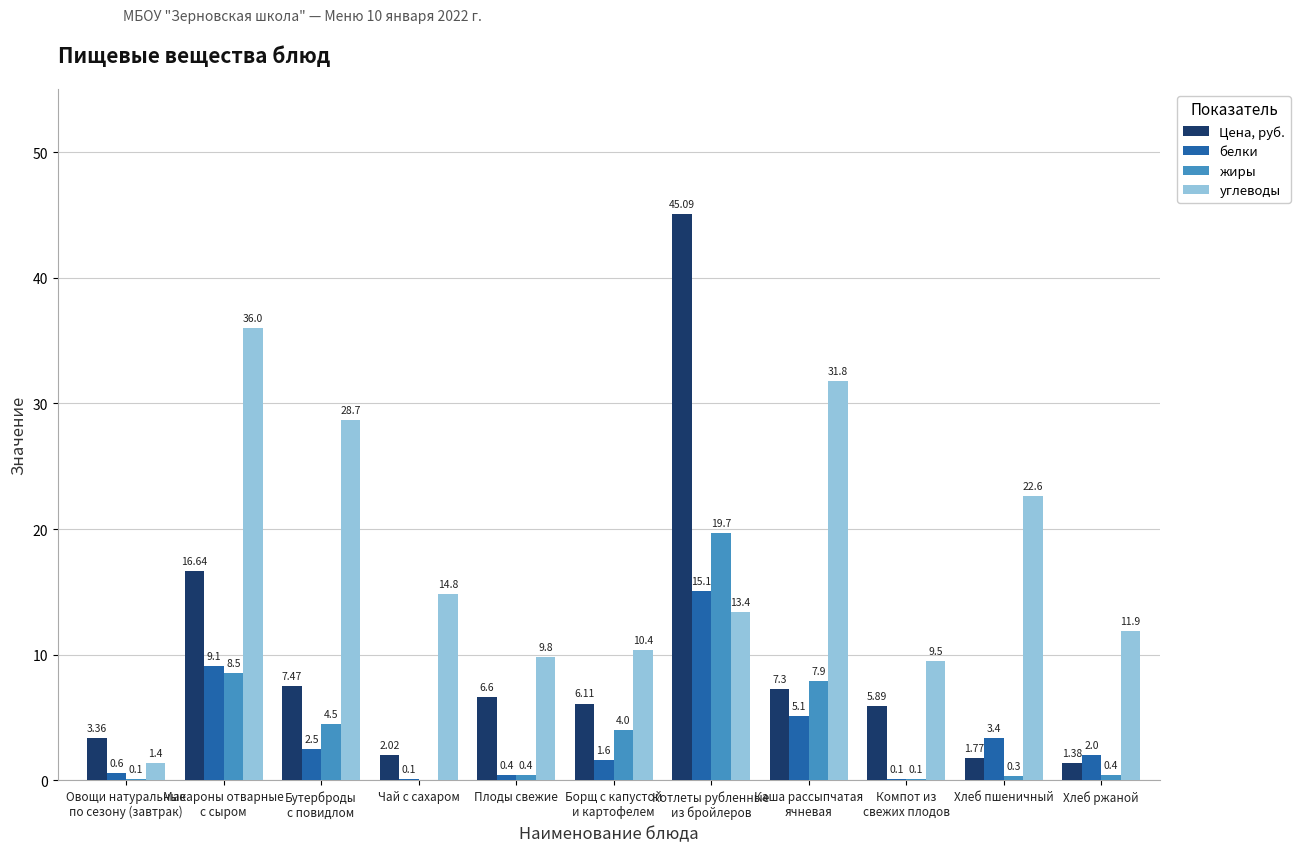

What is the total value across all series at Плоды свежие?

17.2